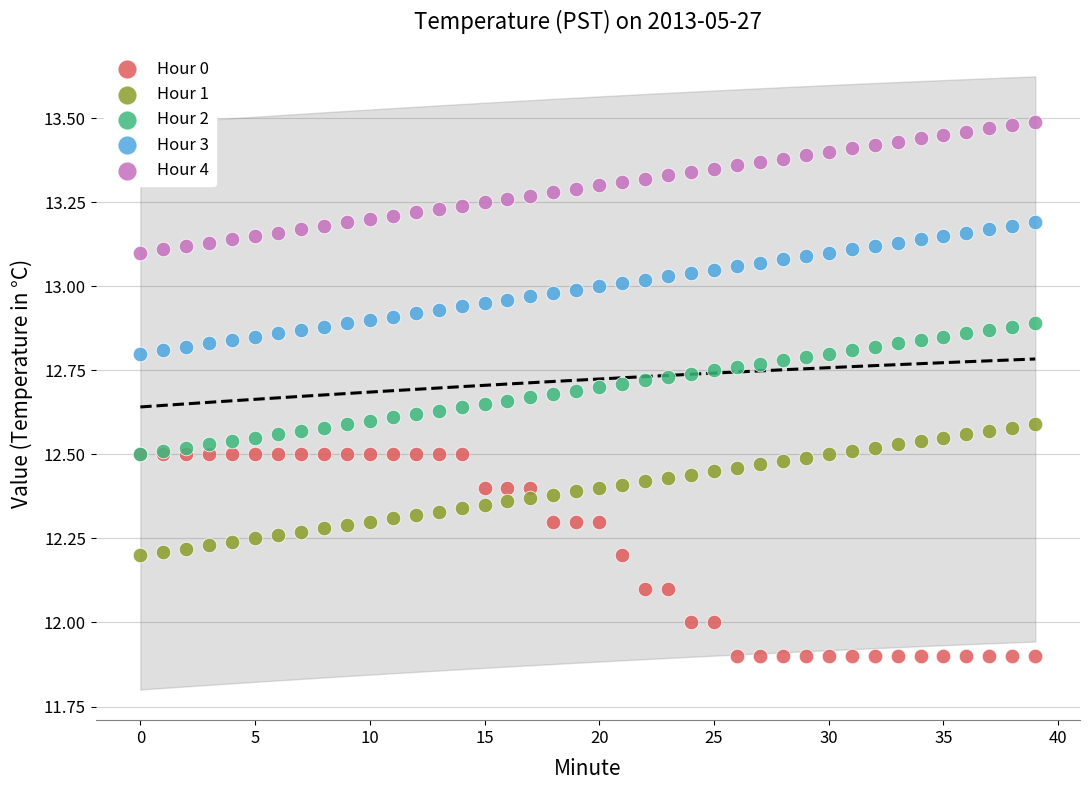

Which series contains the highest Y value?

Hour 4